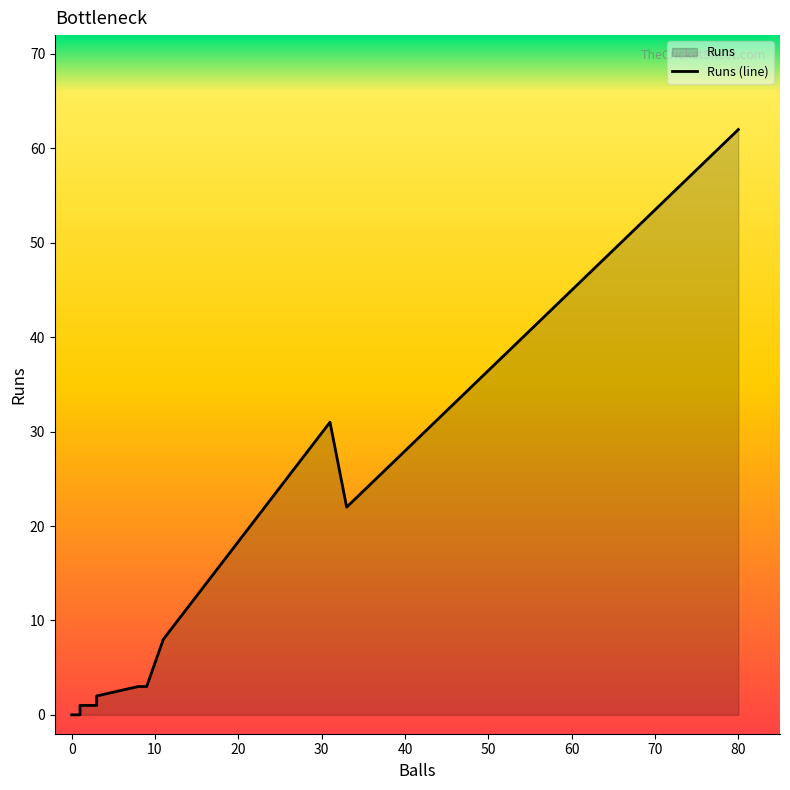

How many values are above zero?

9